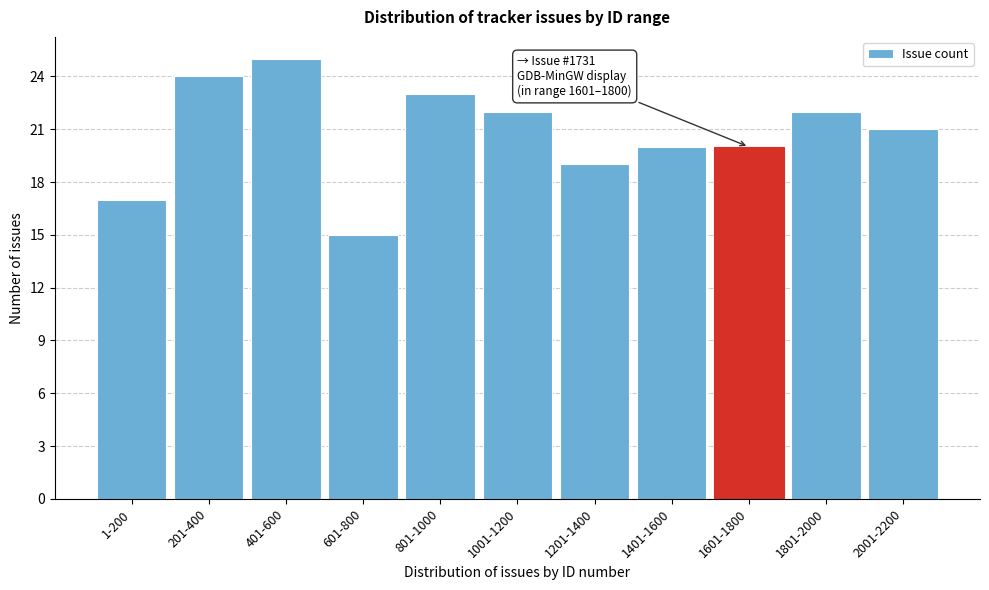

Reading right to left, extract all data points from this chart.

21	22	20	20	19	22	23	15	25	24	17